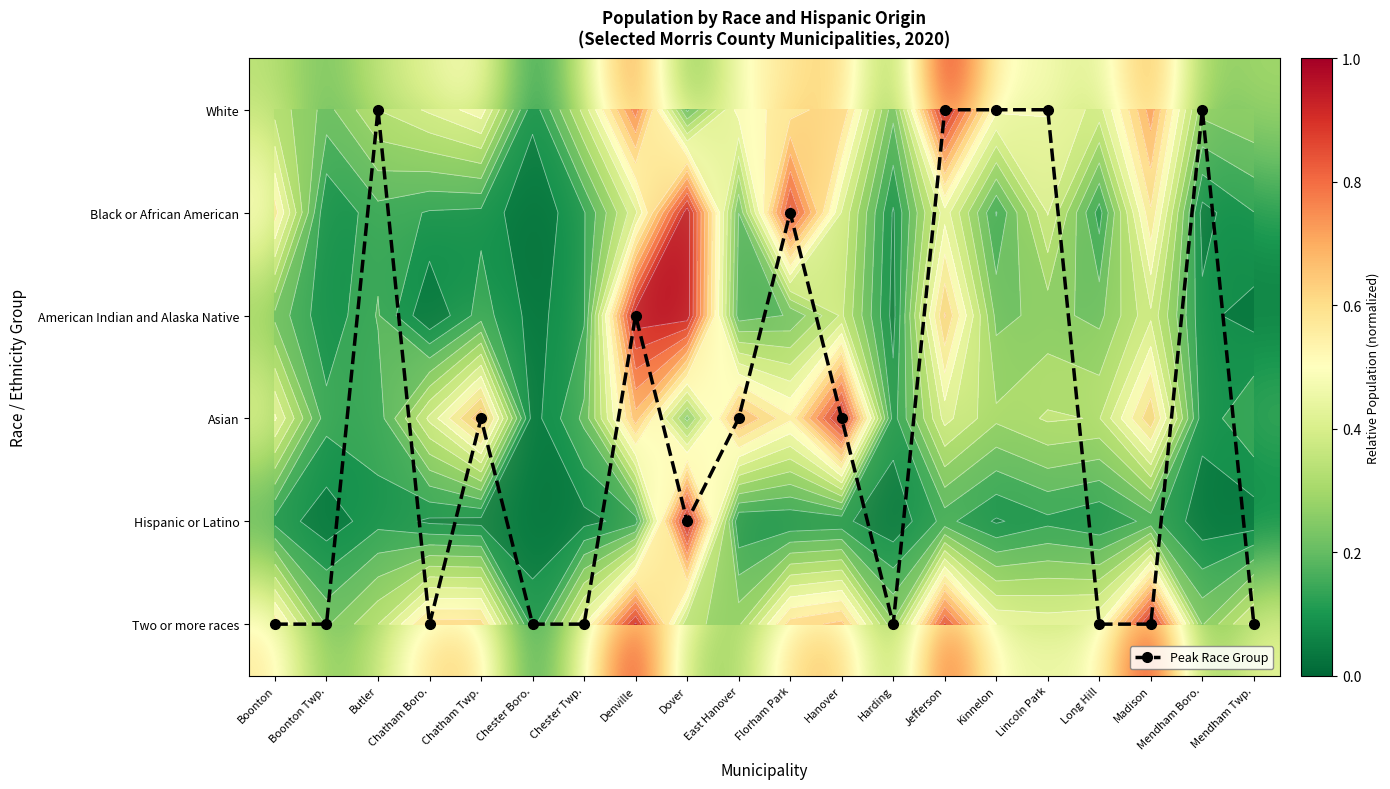

The value of White at Mendham Boro. is 0.1. True or false?

False